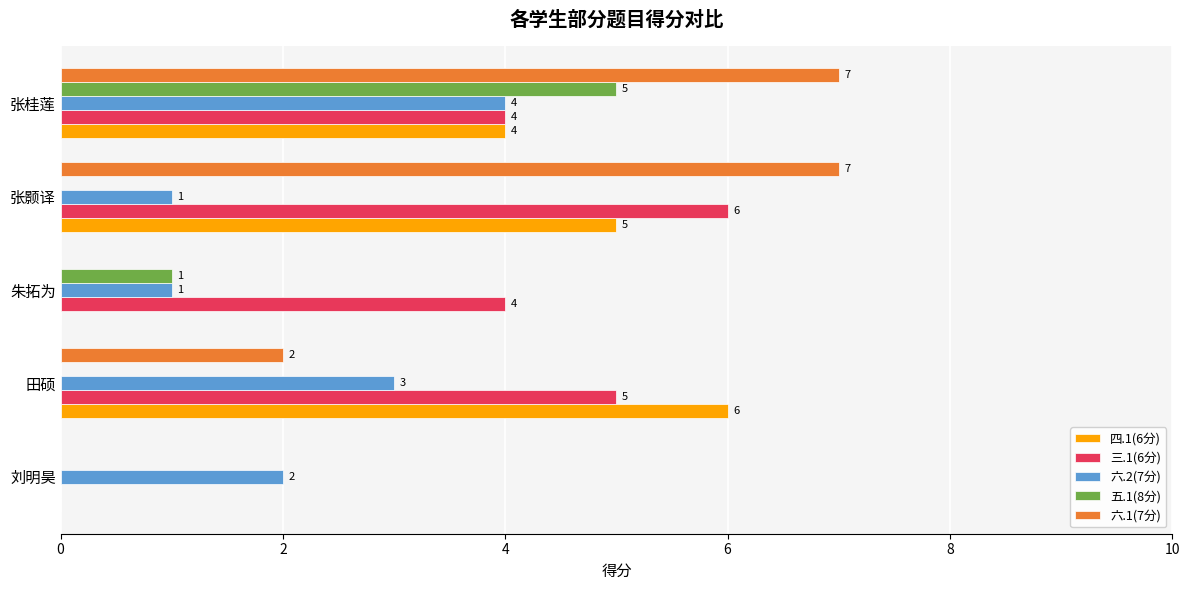

Which series has the largest total across all categories?

三.1(6分)